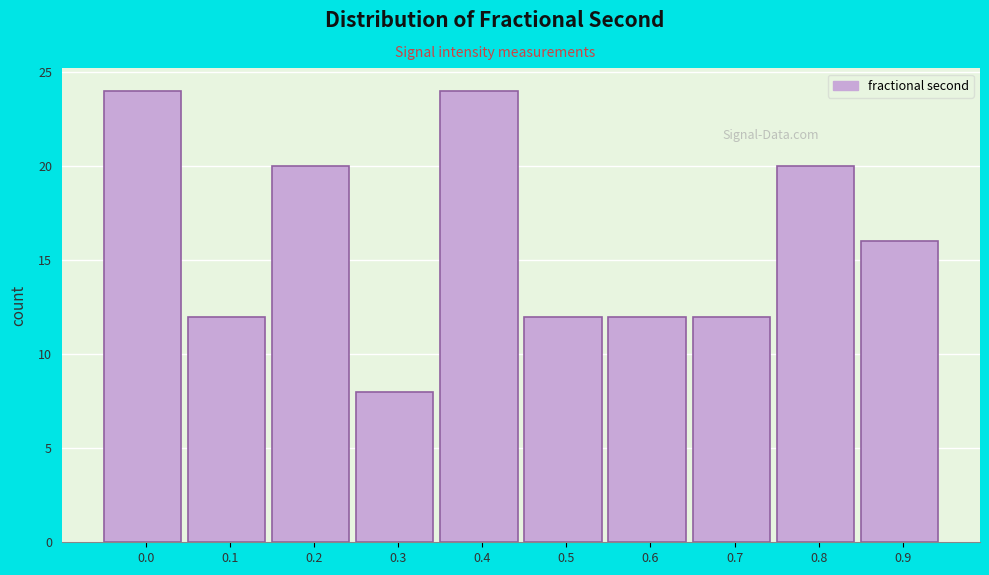

Reading left to right, extract all data points from this chart.

24	12	20	8	24	12	12	12	20	16